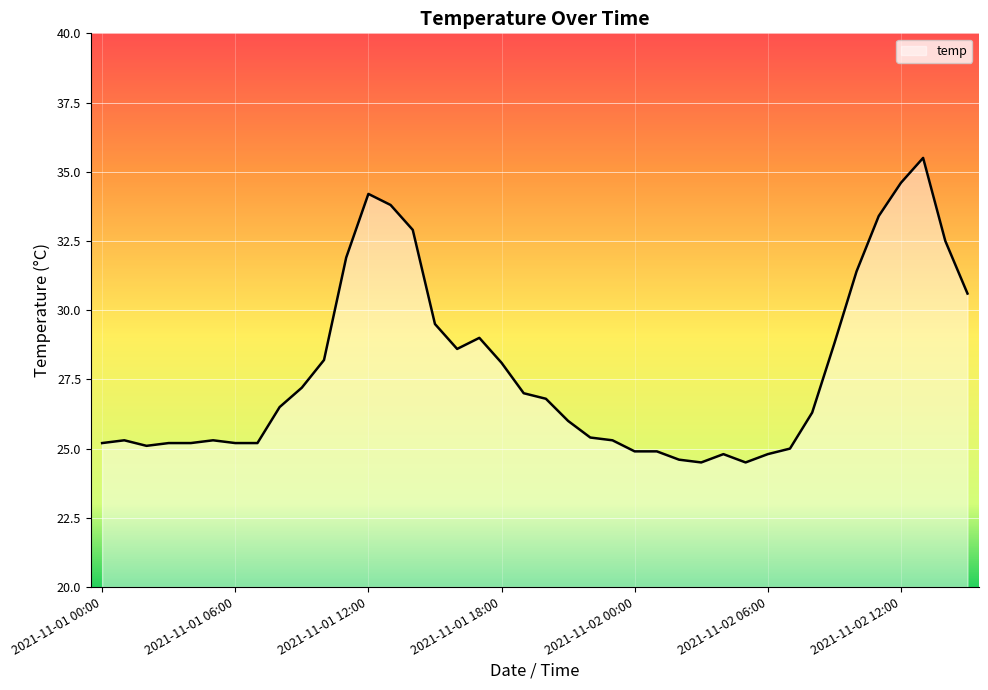

How many series are shown in this chart?

1